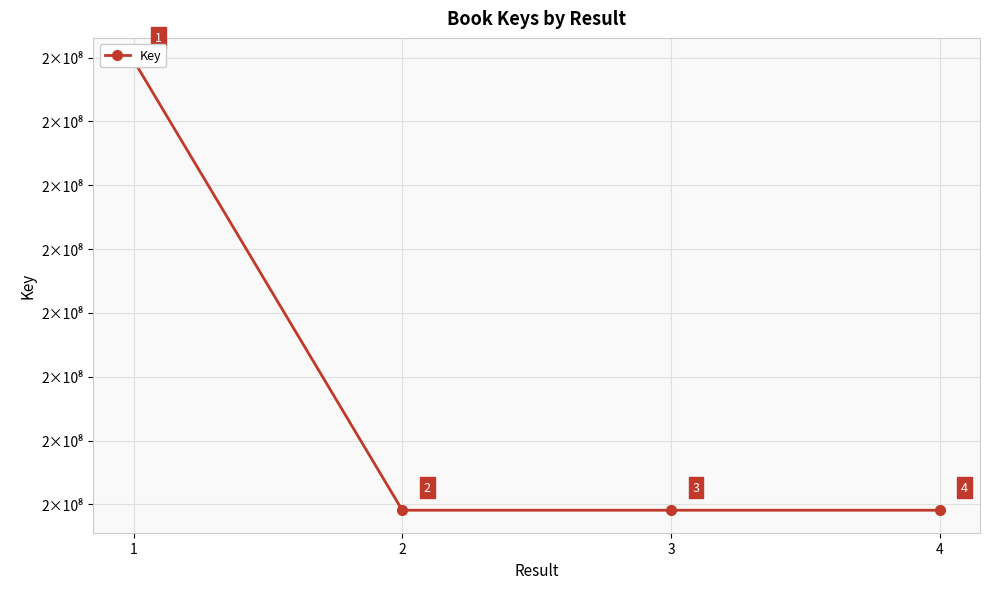

At which category does the data reach its first local peak?

3